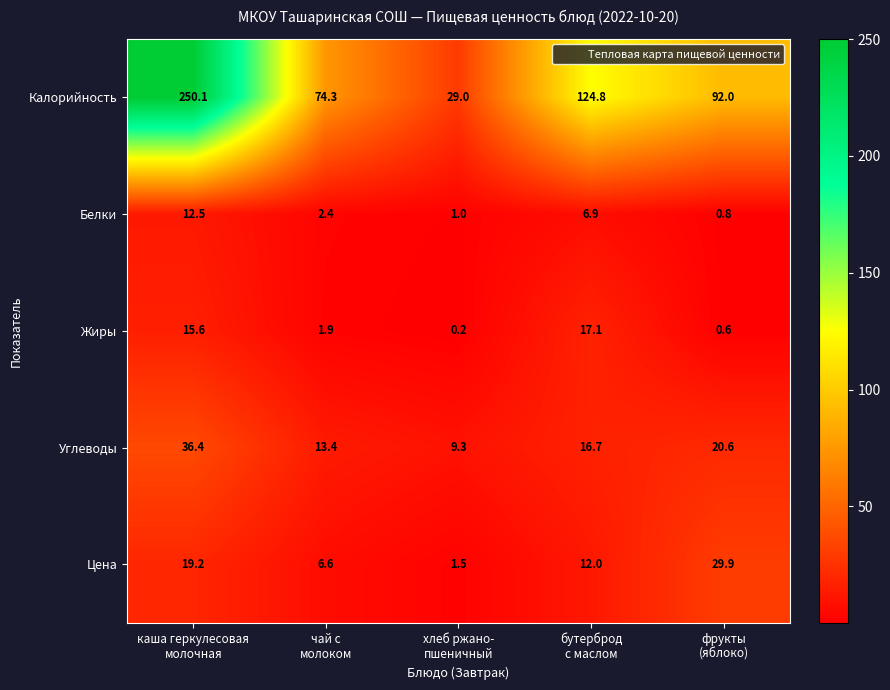

What is the greatest value displayed?

250.1